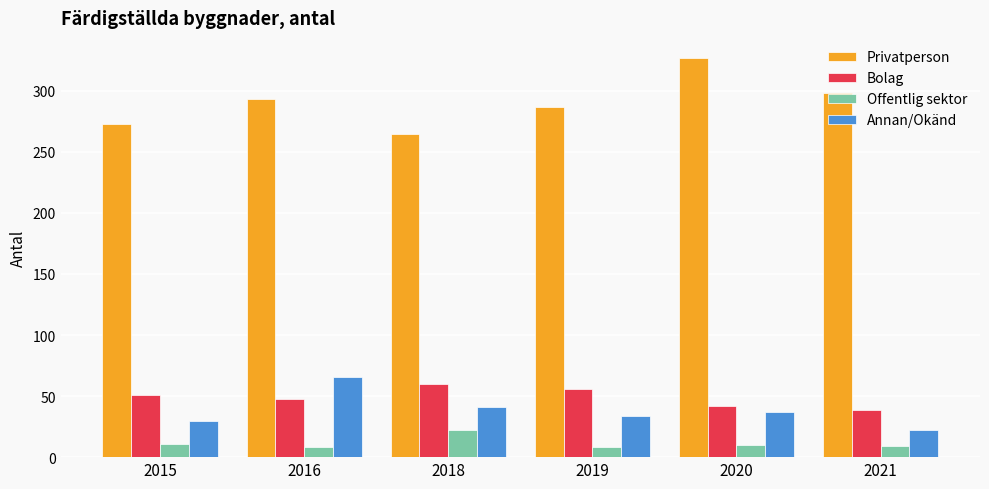

Which series has the widest spread of values?

Privatperson